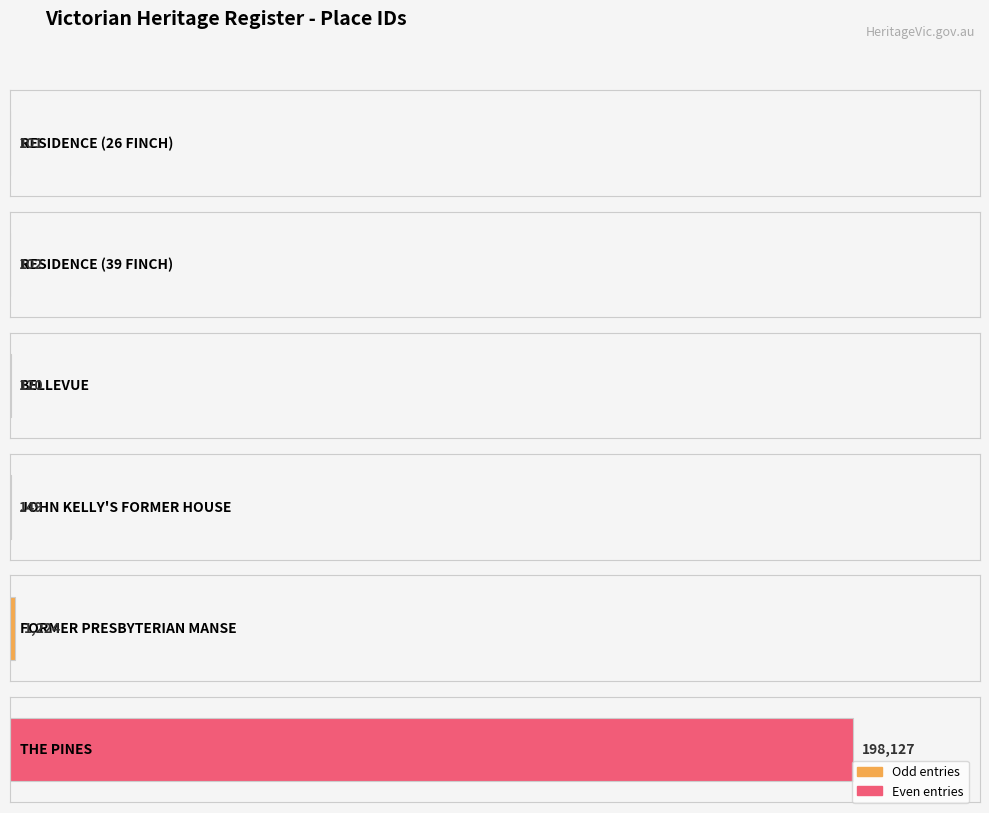

What is the label of the 3rd bar from the left?

BELLEVUE